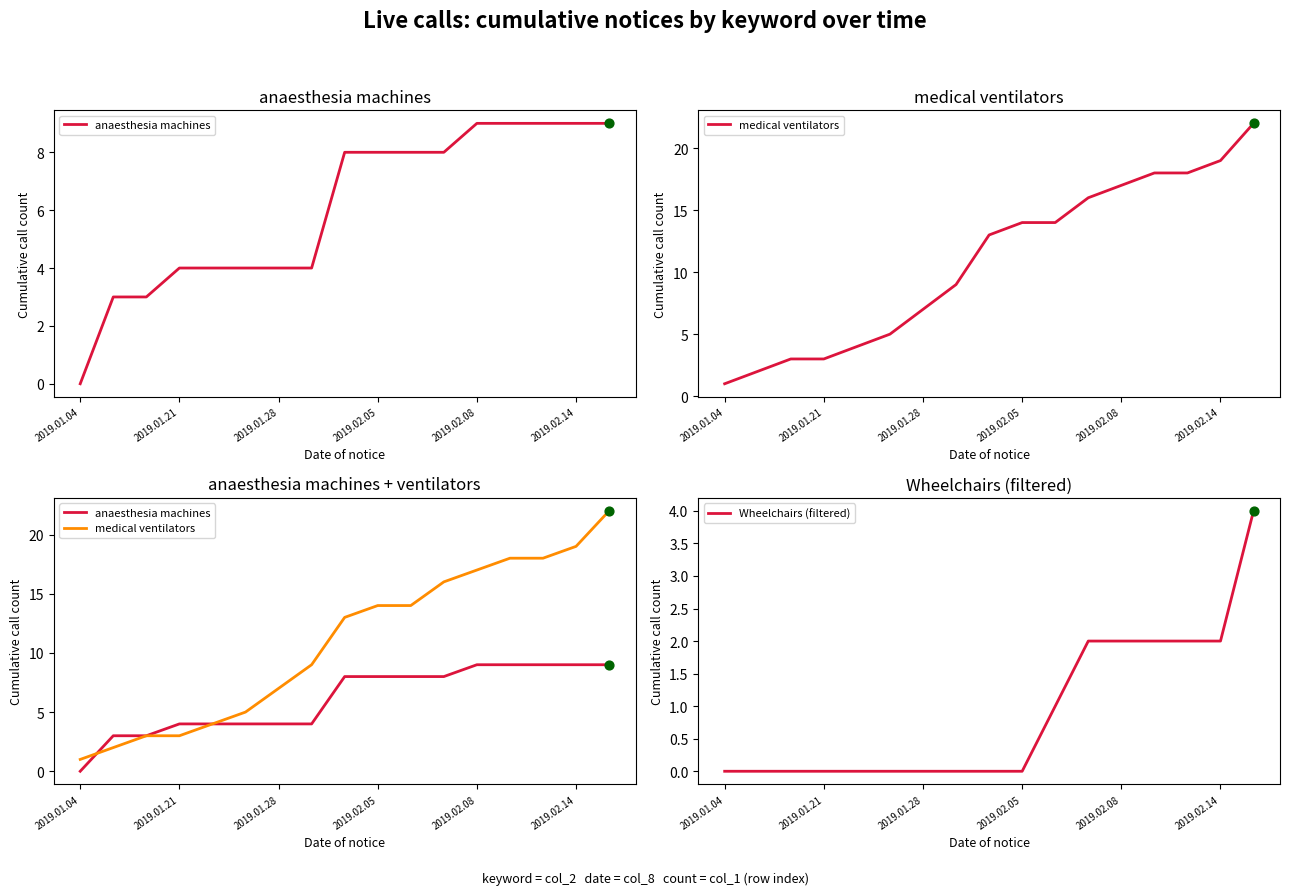

Is it true that Wheelchairs (filtered) equals 2 at 2019.01.04?

False